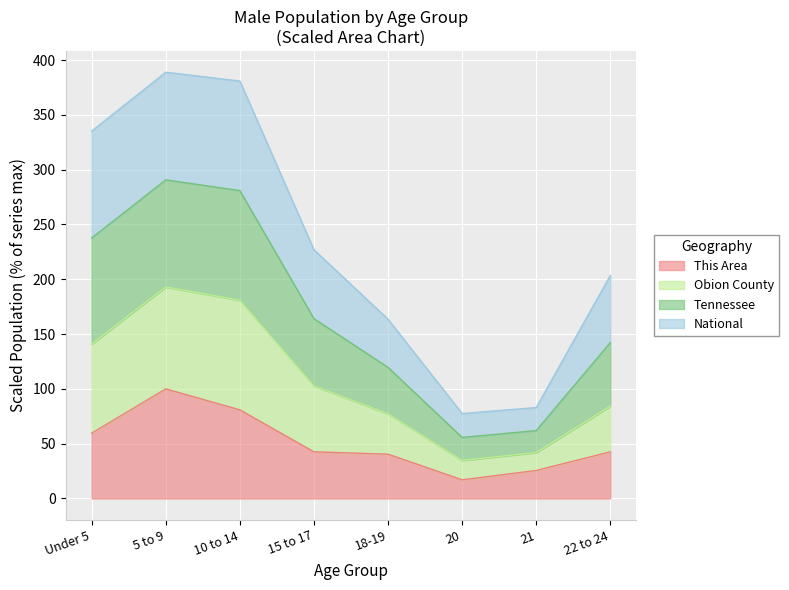

At which label is This Area closest to 58?

Under 5